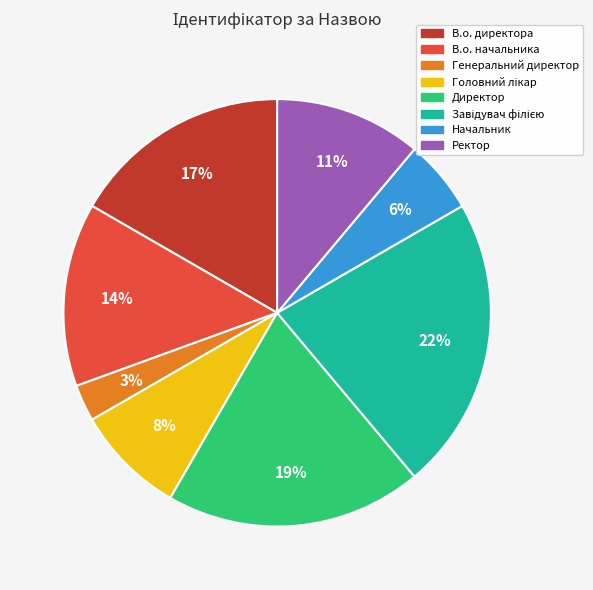

To the nearest percent, what is the combined percentage of Директор and В.о. директора?

36%